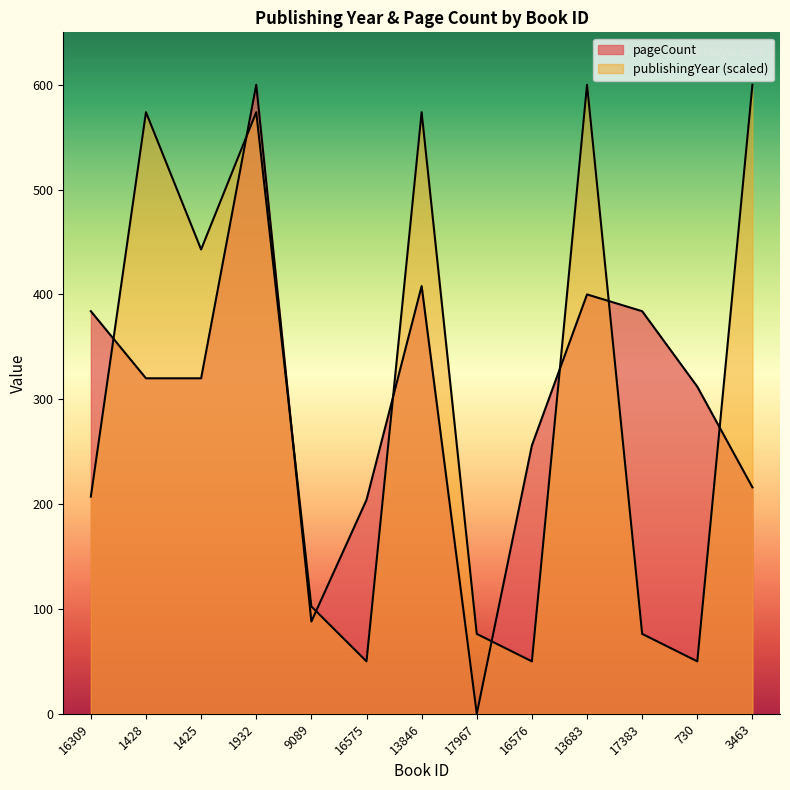

True or false: publishingYear has a value of 977.7 at 13846.

False